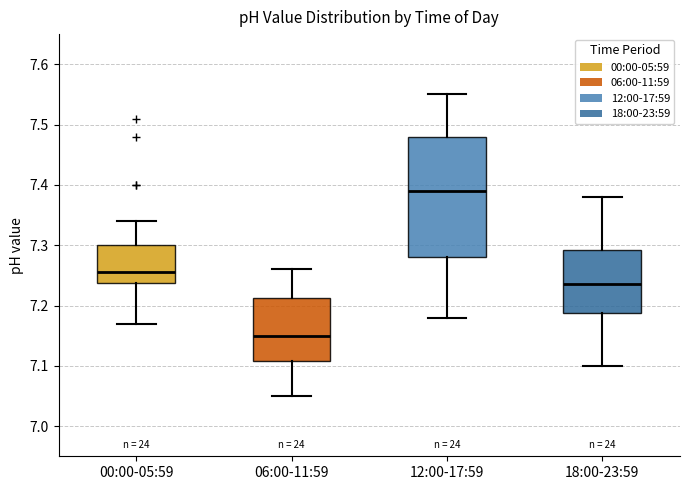

Reading left to right, transcribe this box plot: for each box, give where its median line is, the range the box spans, and where its two whiskers end, as read against the y-axis. The values are not printed on the chart, so give them approximately, as read against the axis.

00:00-05:59: median 7.26, box 7.24 to 7.30, whiskers 7.17 to 7.34
06:00-11:59: median 7.15, box 7.11 to 7.21, whiskers 7.05 to 7.26
12:00-17:59: median 7.39, box 7.28 to 7.48, whiskers 7.18 to 7.55
18:00-23:59: median 7.24, box 7.19 to 7.29, whiskers 7.10 to 7.38